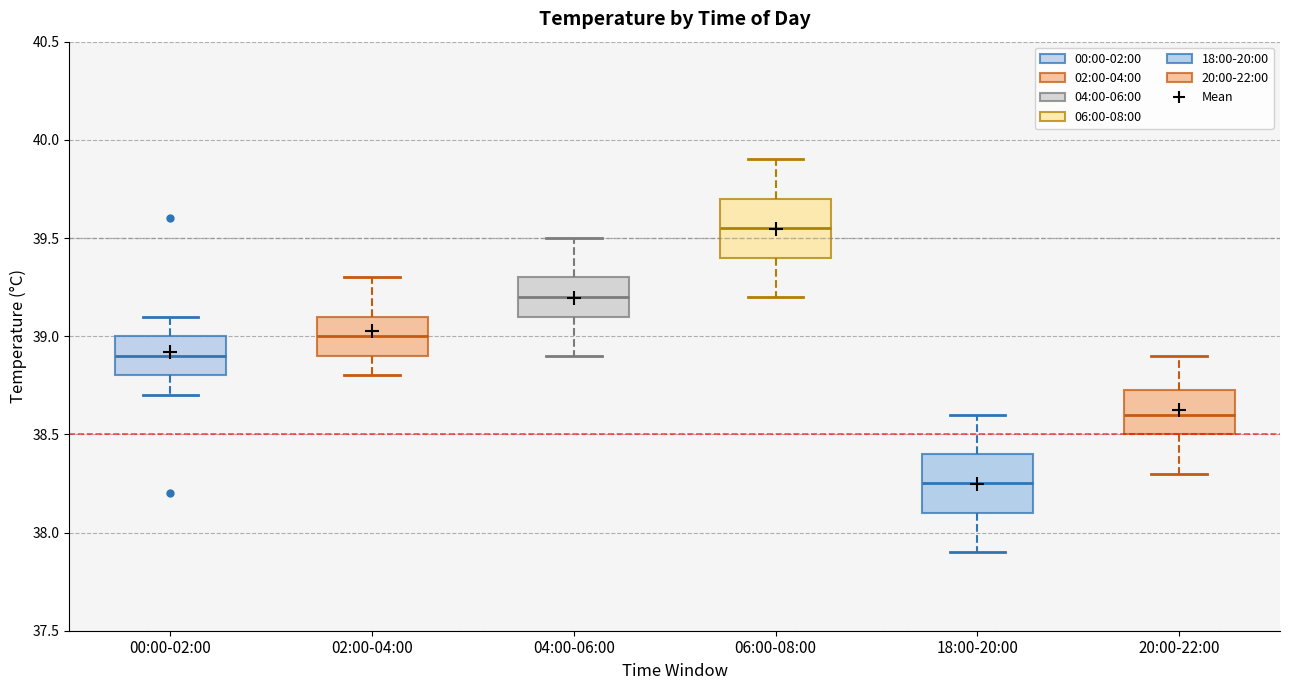

Reading left to right, transcribe this box plot: for each box, give where its median line is, the range the box spans, and where its two whiskers end, as read against the y-axis. The values are not printed on the chart, so give them approximately, as read against the axis.

00:00-02:00: median 38.90, box 38.80 to 39.00, whiskers 38.70 to 39.10
02:00-04:00: median 39.00, box 38.90 to 39.10, whiskers 38.80 to 39.30
04:00-06:00: median 39.20, box 39.10 to 39.30, whiskers 38.90 to 39.50
06:00-08:00: median 39.55, box 39.40 to 39.70, whiskers 39.20 to 39.90
18:00-20:00: median 38.25, box 38.10 to 38.40, whiskers 37.90 to 38.60
20:00-22:00: median 38.60, box 38.50 to 38.75, whiskers 38.30 to 38.90